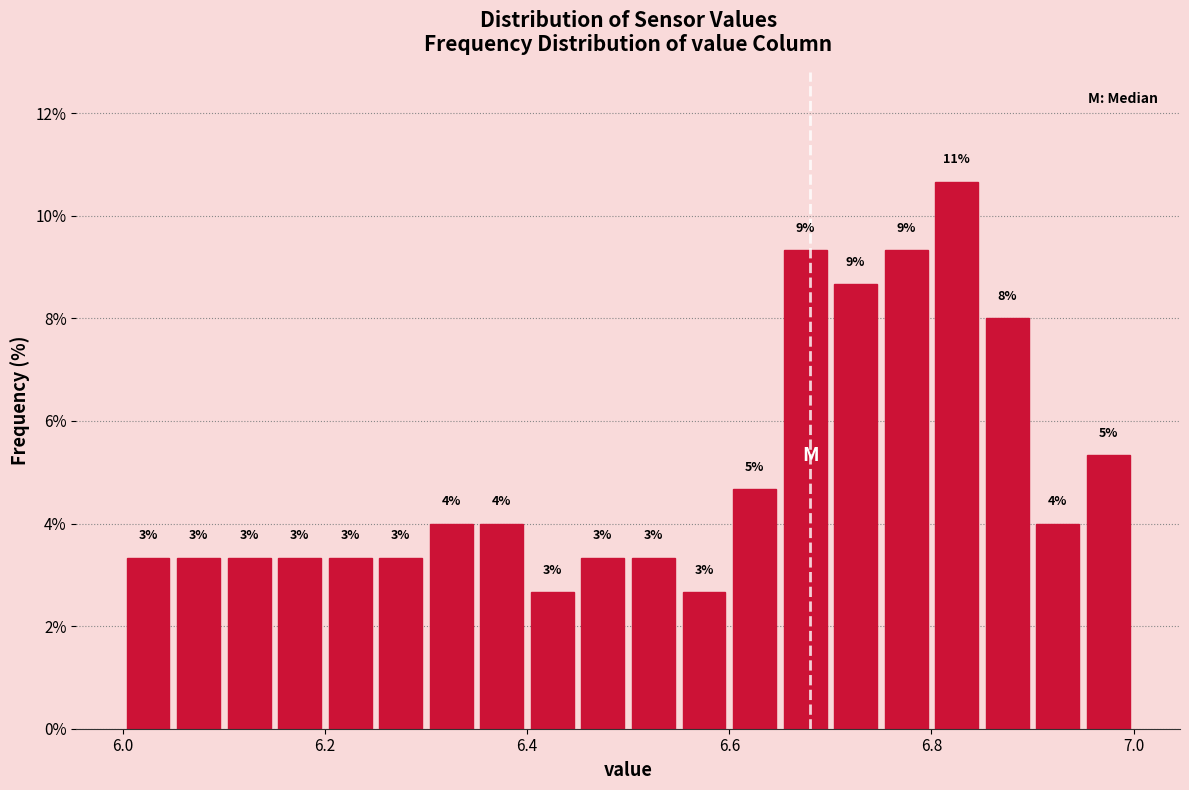

Around what value on the x-axis is the tallest bar? Give the approximate position of its centre, as read against the axis.

6.82